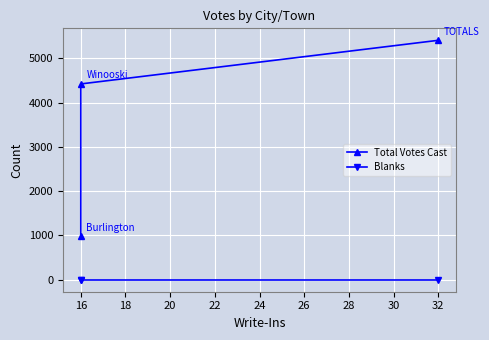

How many lines are shown in the chart?

2